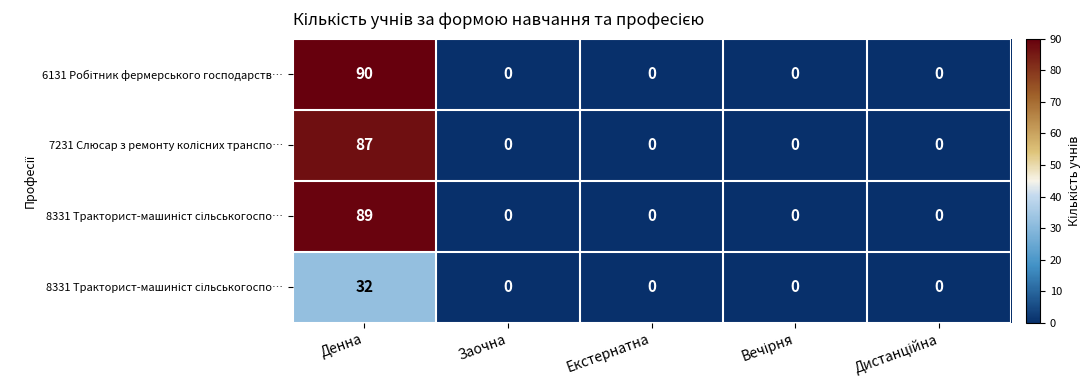

At how many categories does at least one series exceed 81?

1